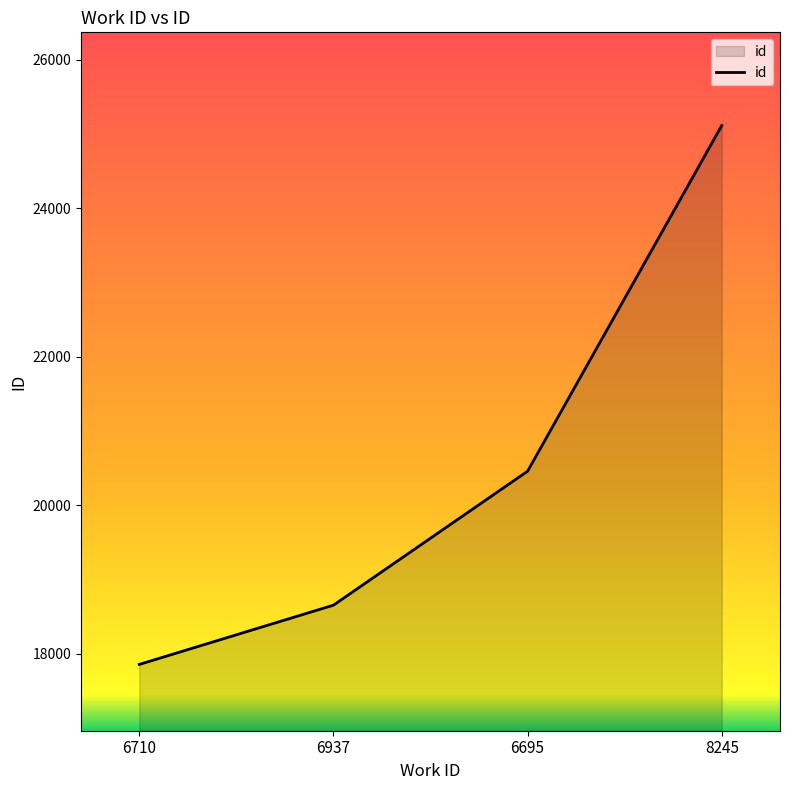

Rank the categories by value from lowest to highest.

6710, 6937, 6695, 8245